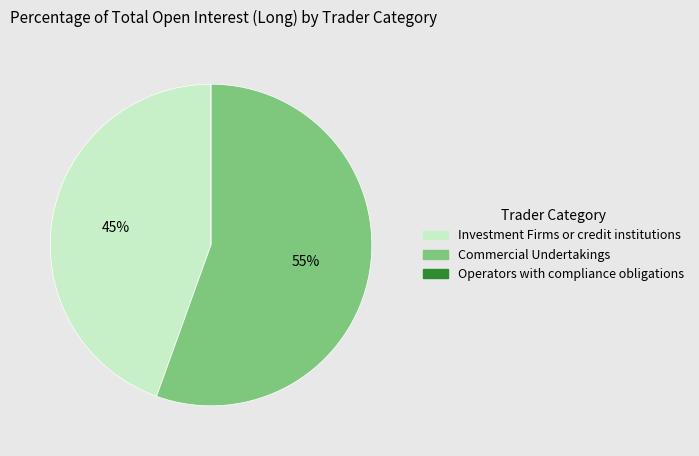

True or false: Commercial Undertakings accounts for 47% of the total.

False